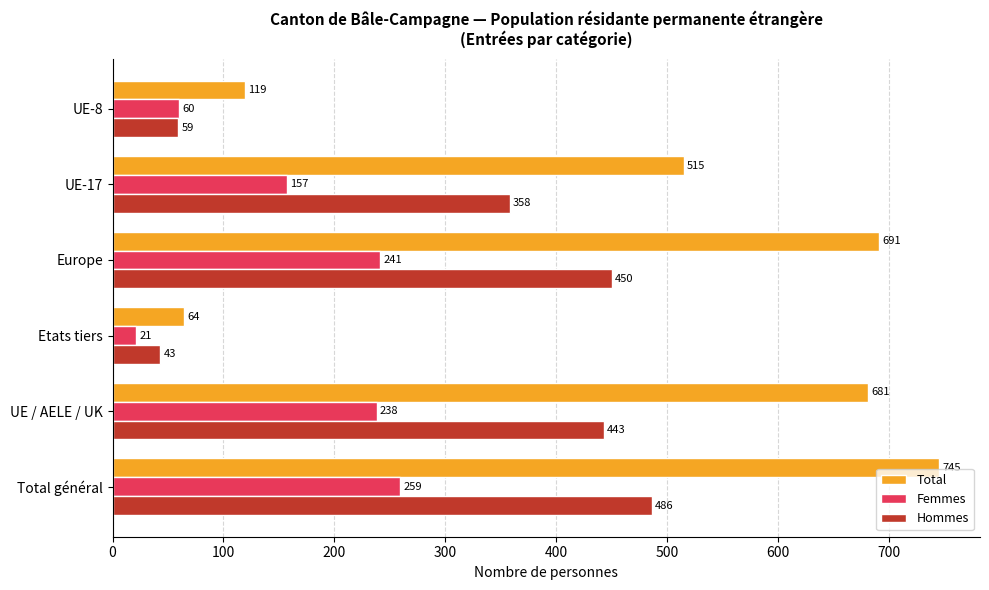

The Femmes series shows 60 at UE-8. True or false?

True